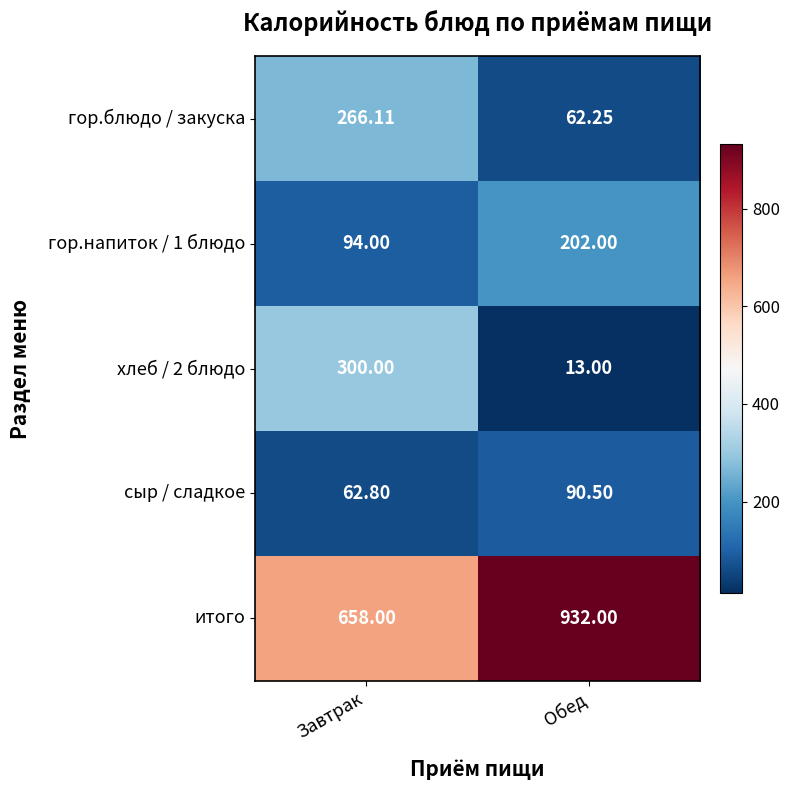

List the labels in order of гор.напиток / 1 блюдо value, smallest first.

Завтрак, Обед